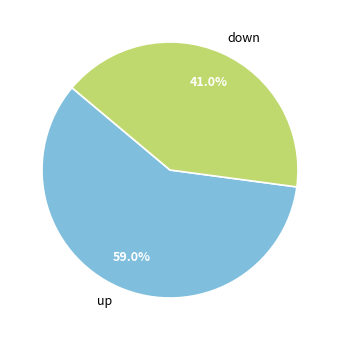

The up slice represents 69% of the pie. True or false?

False